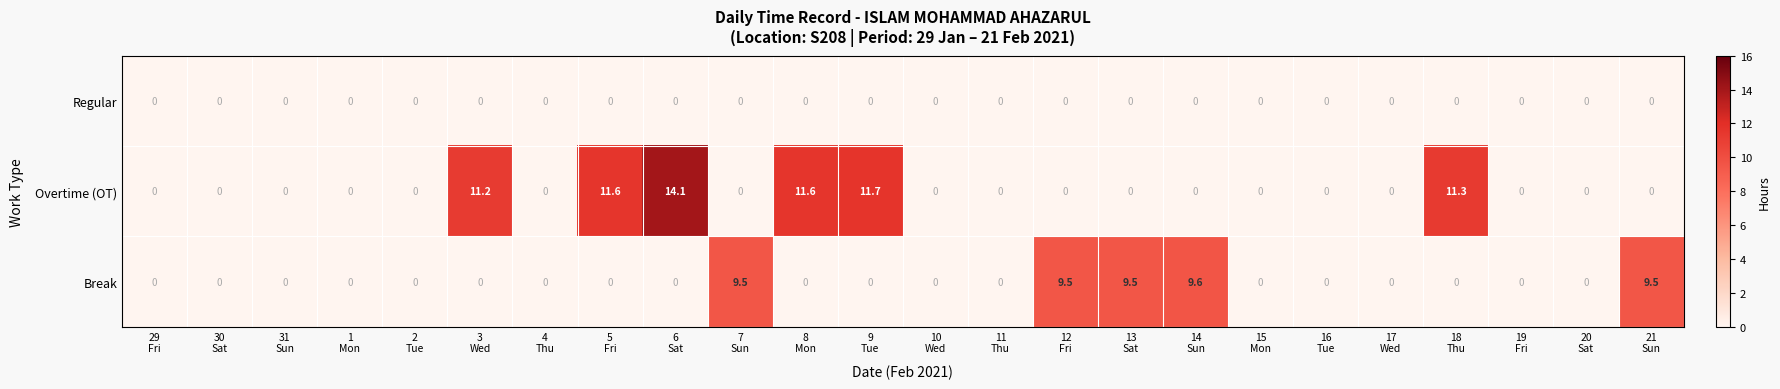

What is the greatest value displayed?

14.1